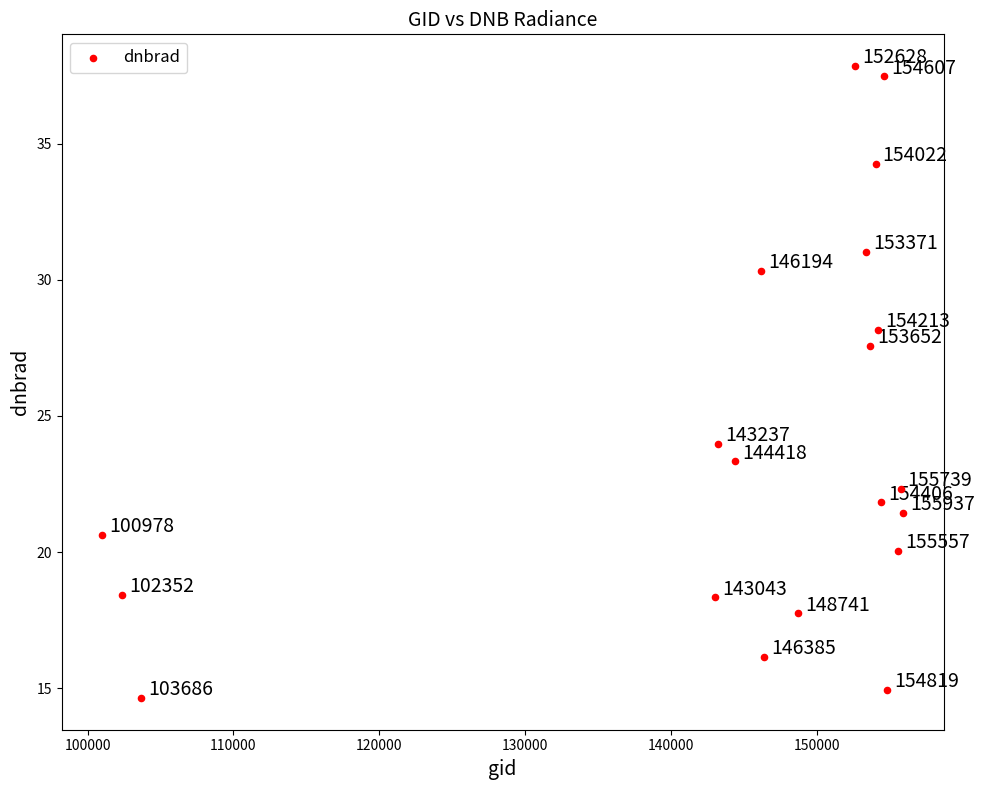

What is the range of X values (max minus min)?

54959.0